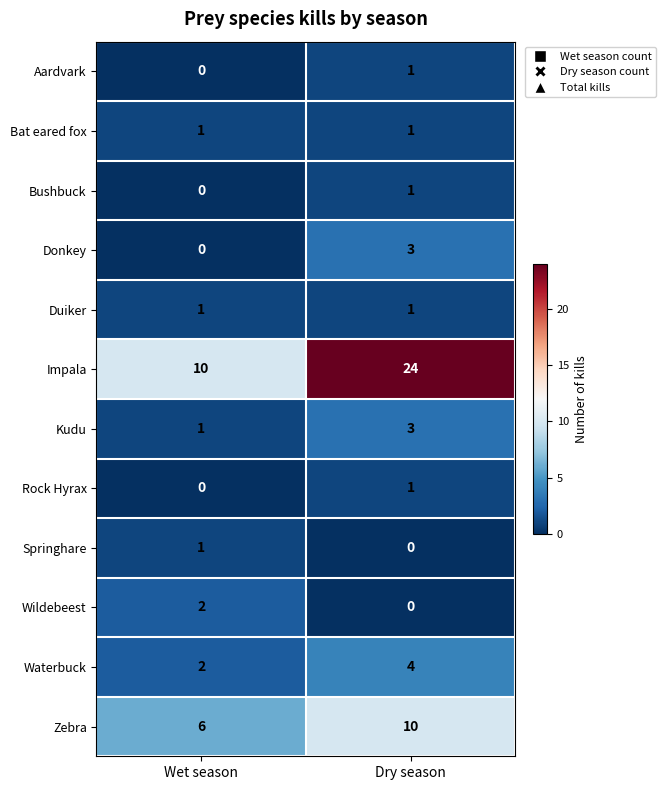

The value of Bushbuck at Wet season is -1. True or false?

False